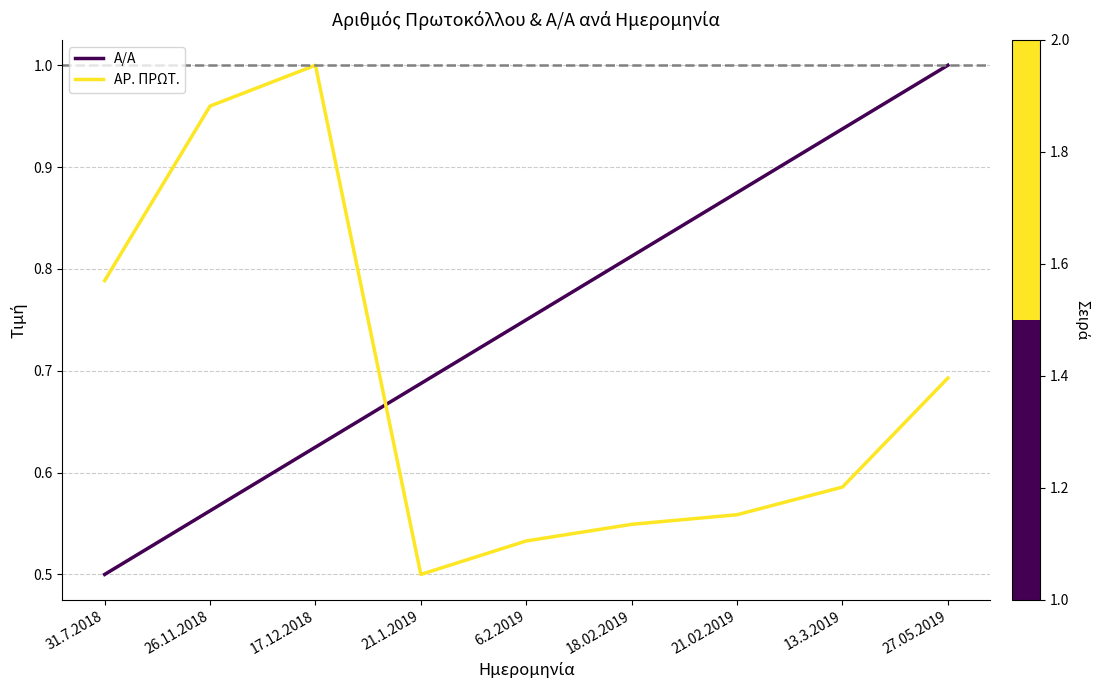

How many Α/Α values are between 0 and 1?

9